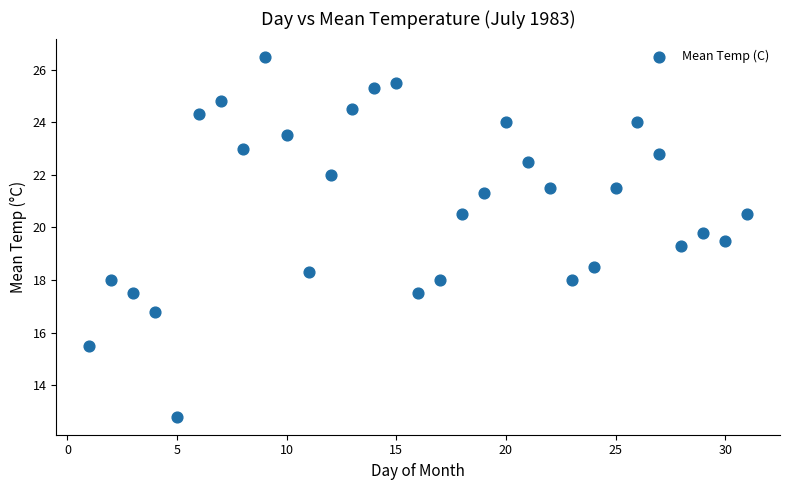

What Y value in the scatter plot is closest to 19?

19.3